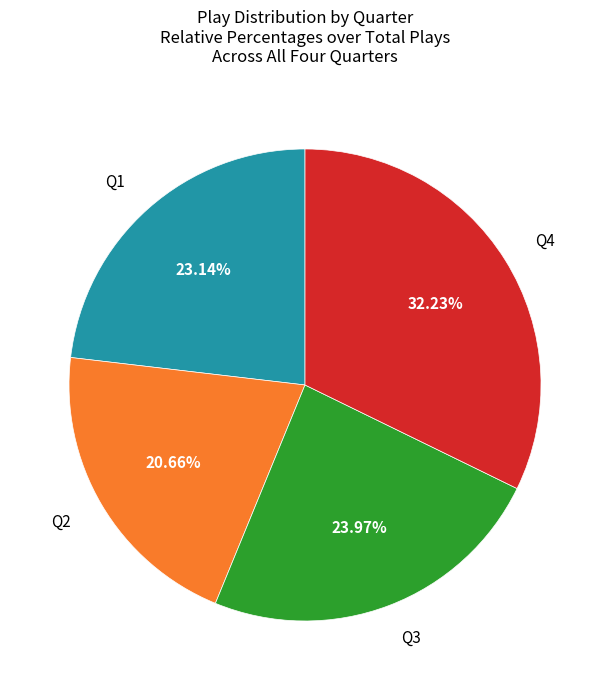

Does any single category account for the majority?

No